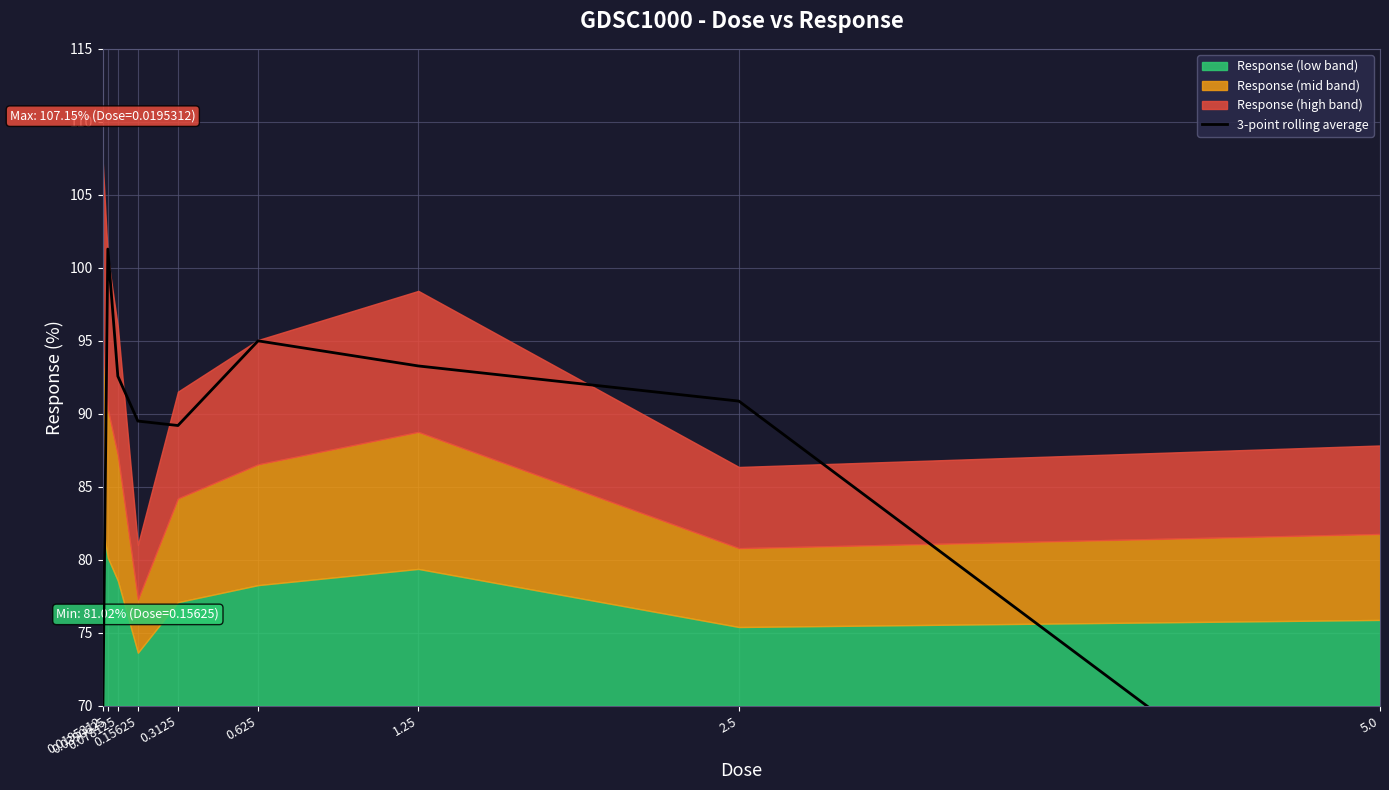

True or false: there are more than 0 points higher than both neighbors.

True